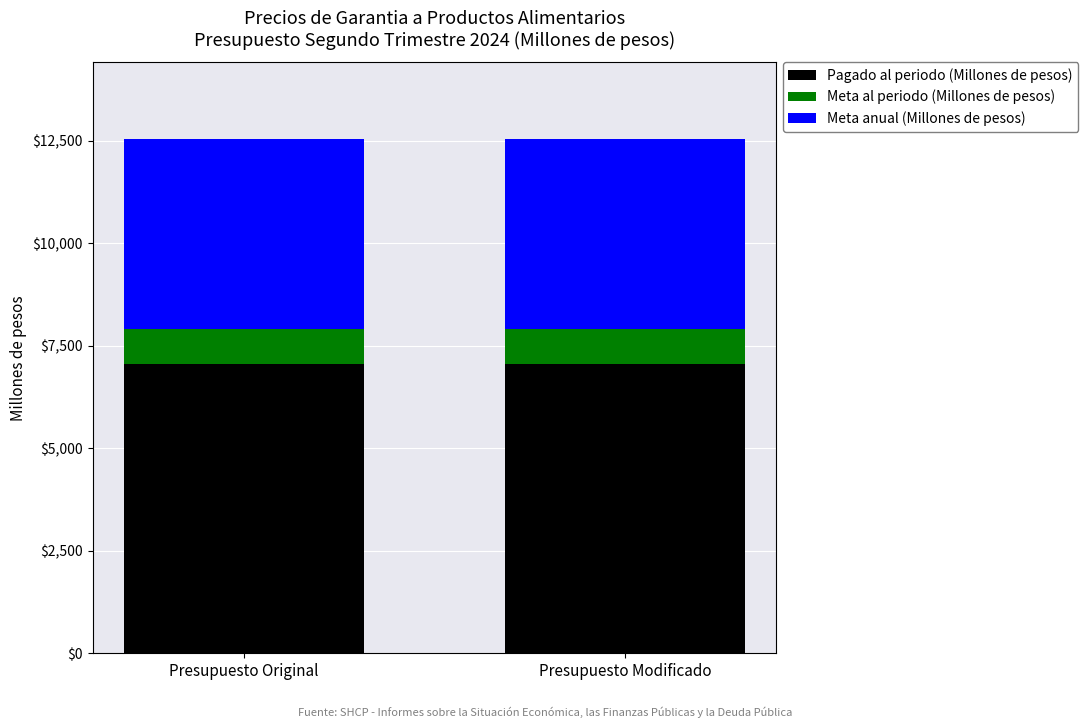

How many series are shown in this chart?

3